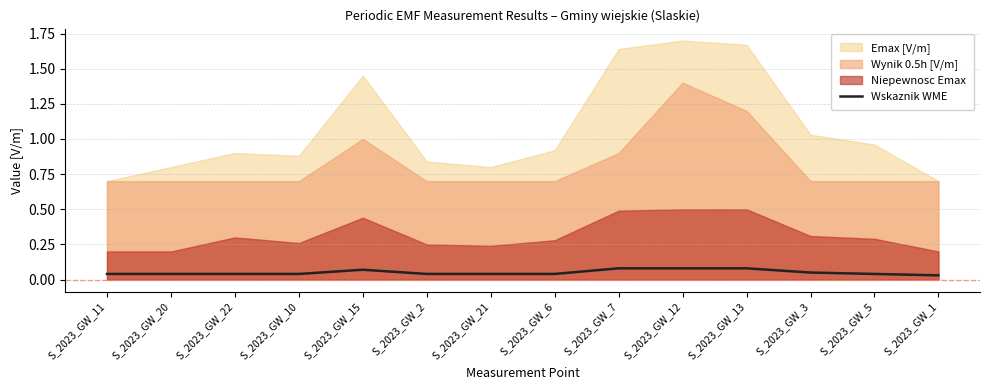

How many values are between 0 and 1?

14